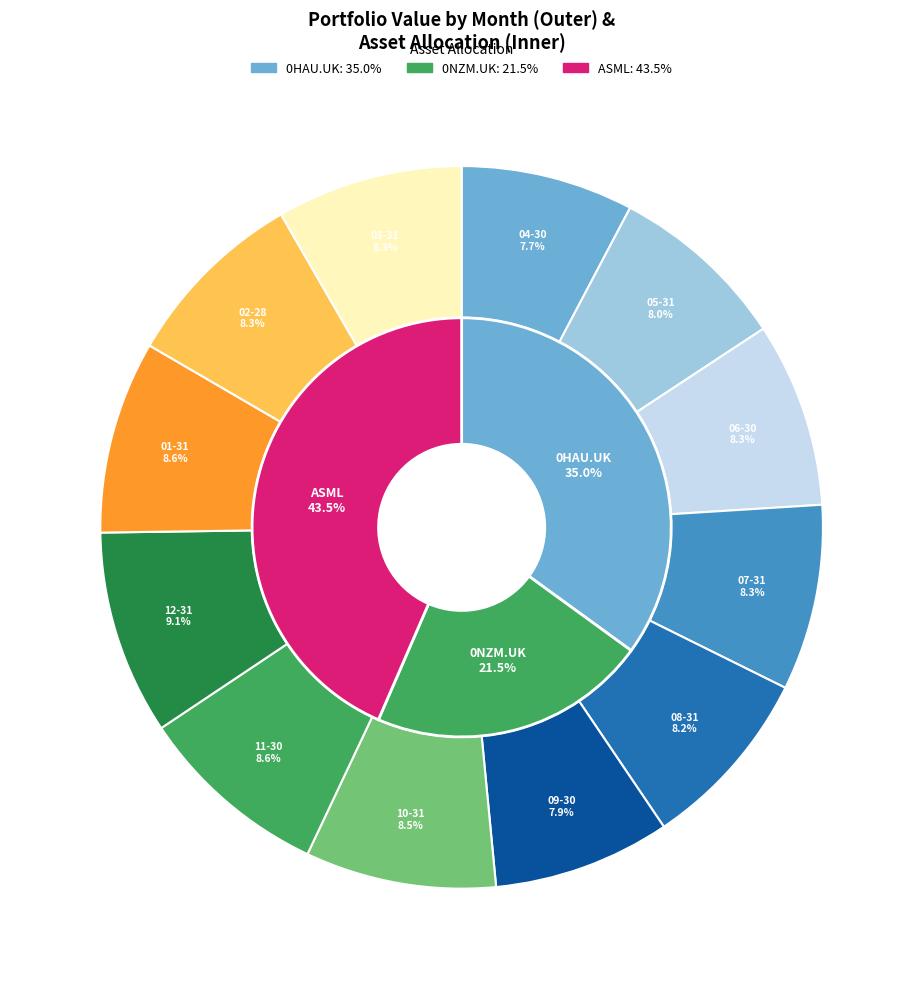

What is the ratio of the value at 2021-08-31 to the value at 2022-03-31?

1.0